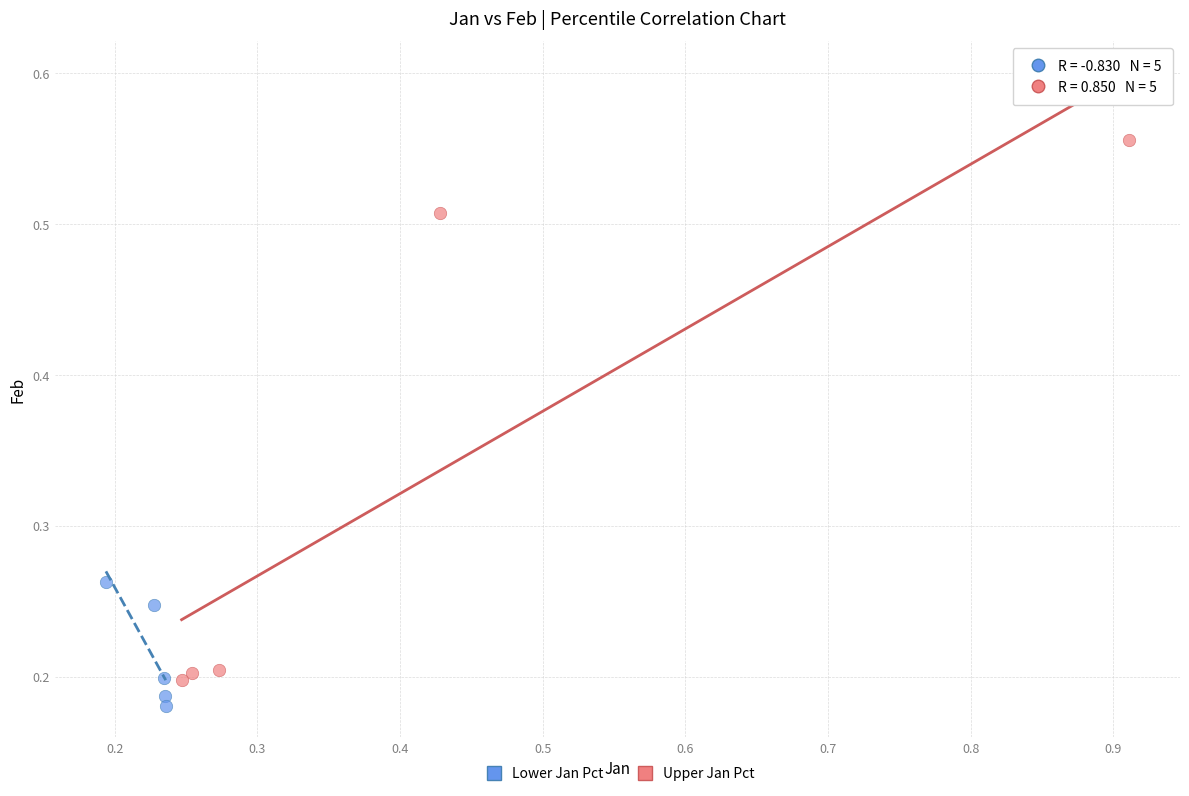

Which series has the largest Y range (max minus min)?

Upper Jan Pct